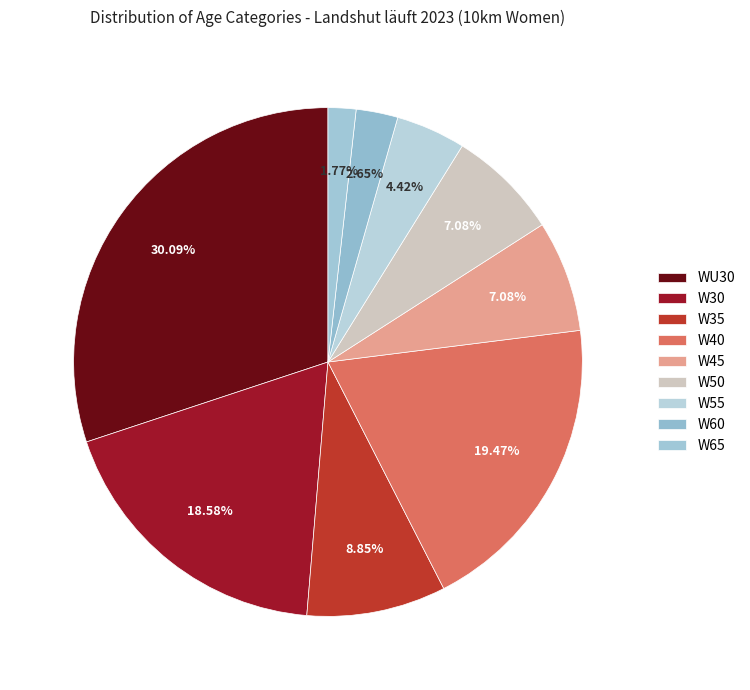

How many slices are in this pie chart?

9